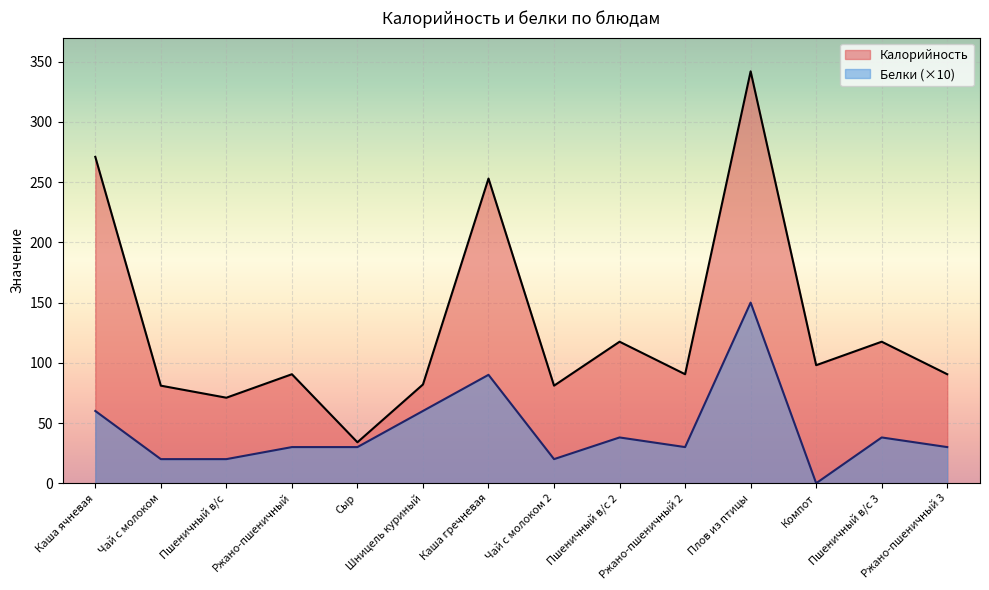

How many lines are shown in the chart?

2